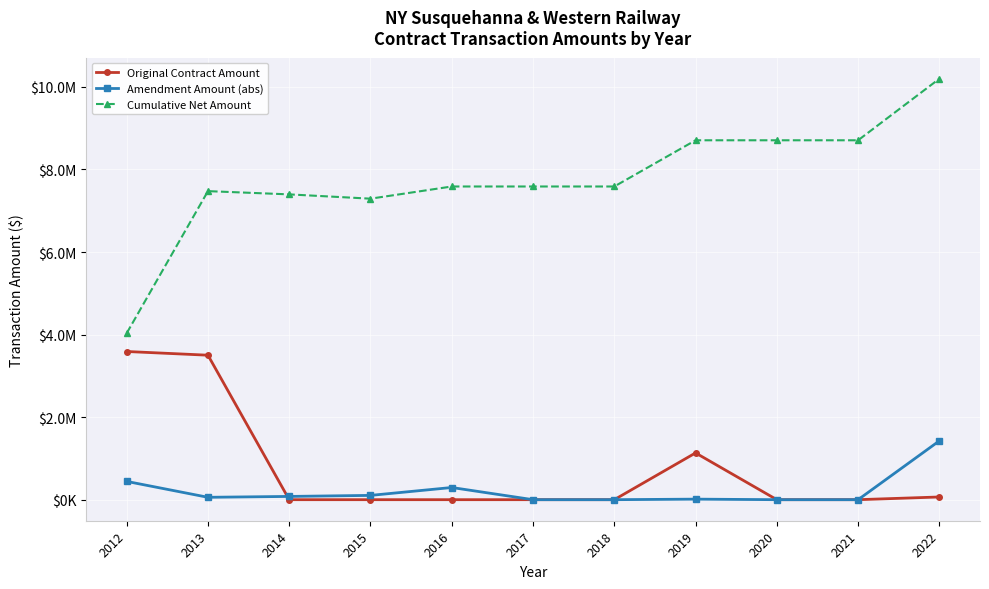

Reading left to right, list all the values displayed in this chart.

Original Contract Amount: 2012=3589965	2013=3500250	2014=0	2015=0	2016=0	2017=0	2018=0	2019=1132740	2020=0	2021=0	2022=65572
Amendment Amount (abs): 2012=442706	2013=57762	2014=78828	2015=103852	2016=295000	2017=0	2018=0	2019=13149	2020=0	2021=0	2022=1425452
Cumulative Net Amount: 2012=4032671	2013=7475159	2014=7396331	2015=7292479	2016=7587479	2017=7587479	2018=7587479	2019=8707070	2020=8707070	2021=8707070	2022=10198094